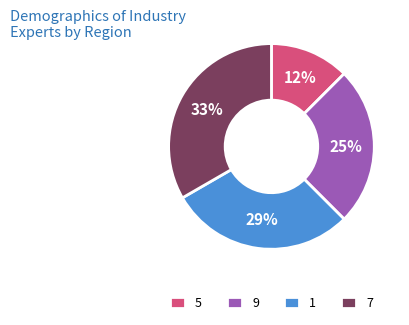

How many segments does this pie chart have?

4